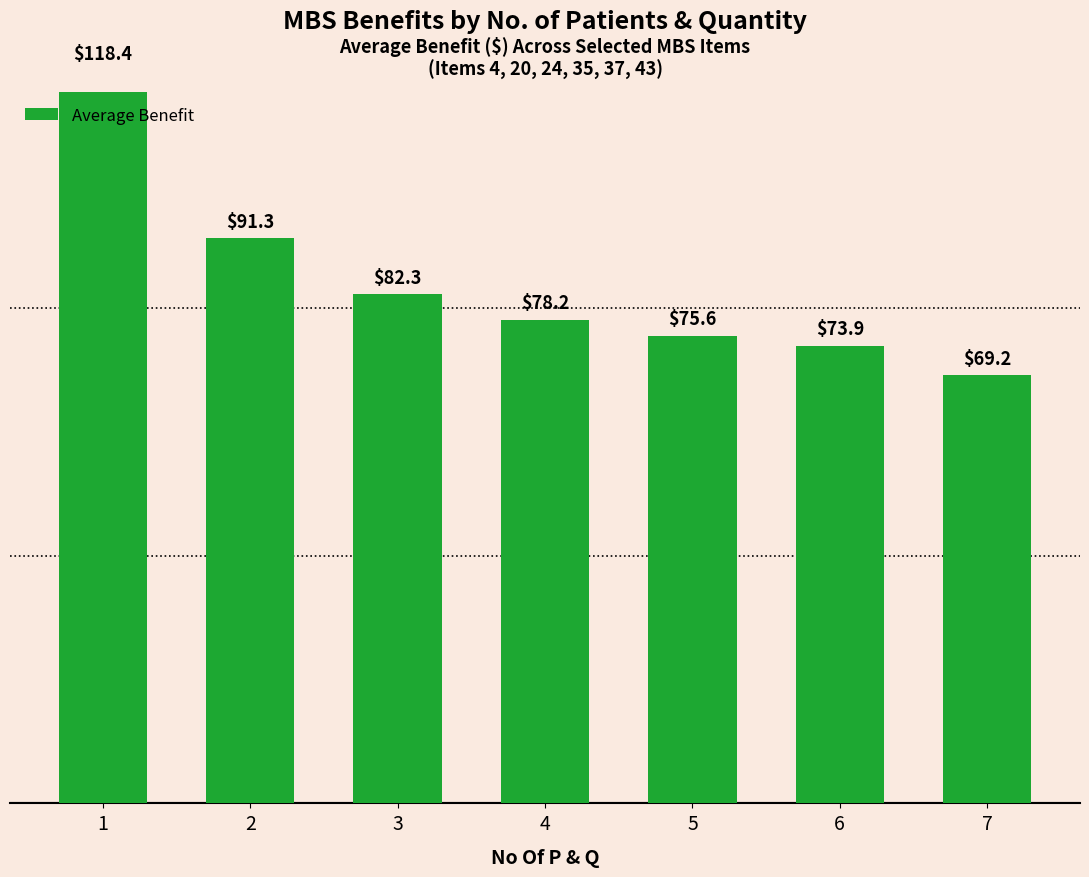

What is the greatest value displayed?

118.4